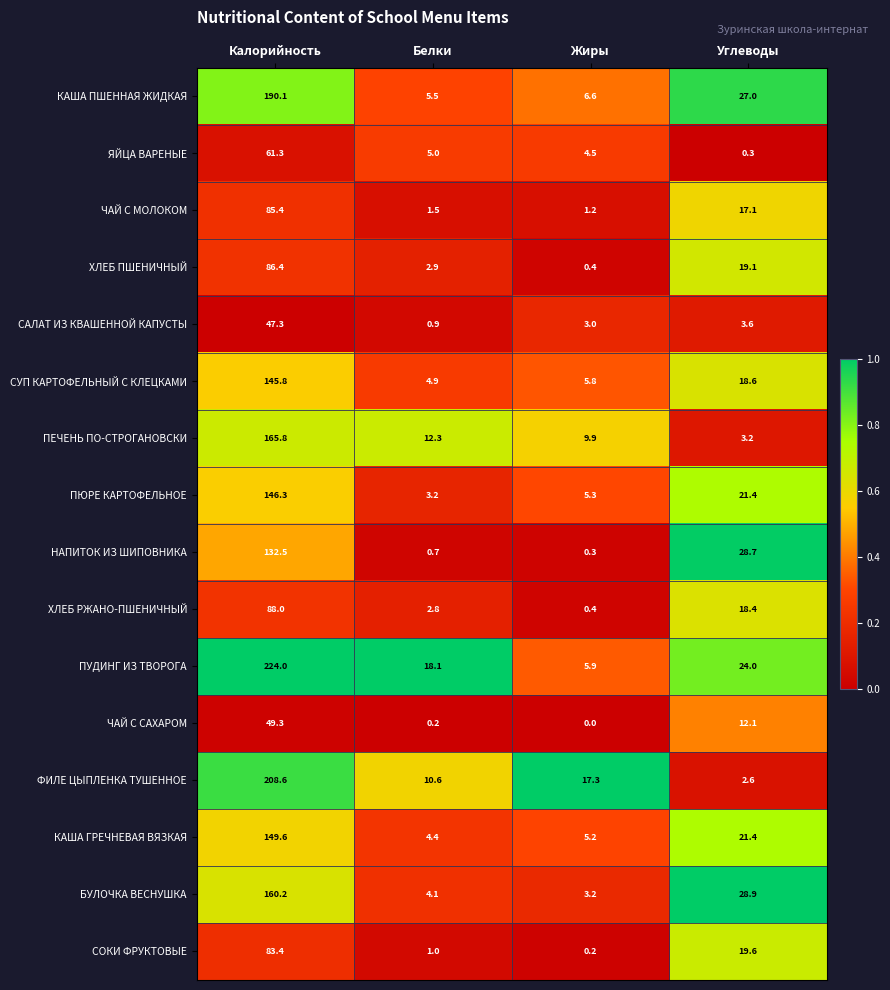

List the labels in order of СОКИ ФРУКТОВЫЕ value, smallest first.

Жиры, Белки, Углеводы, Калорийность